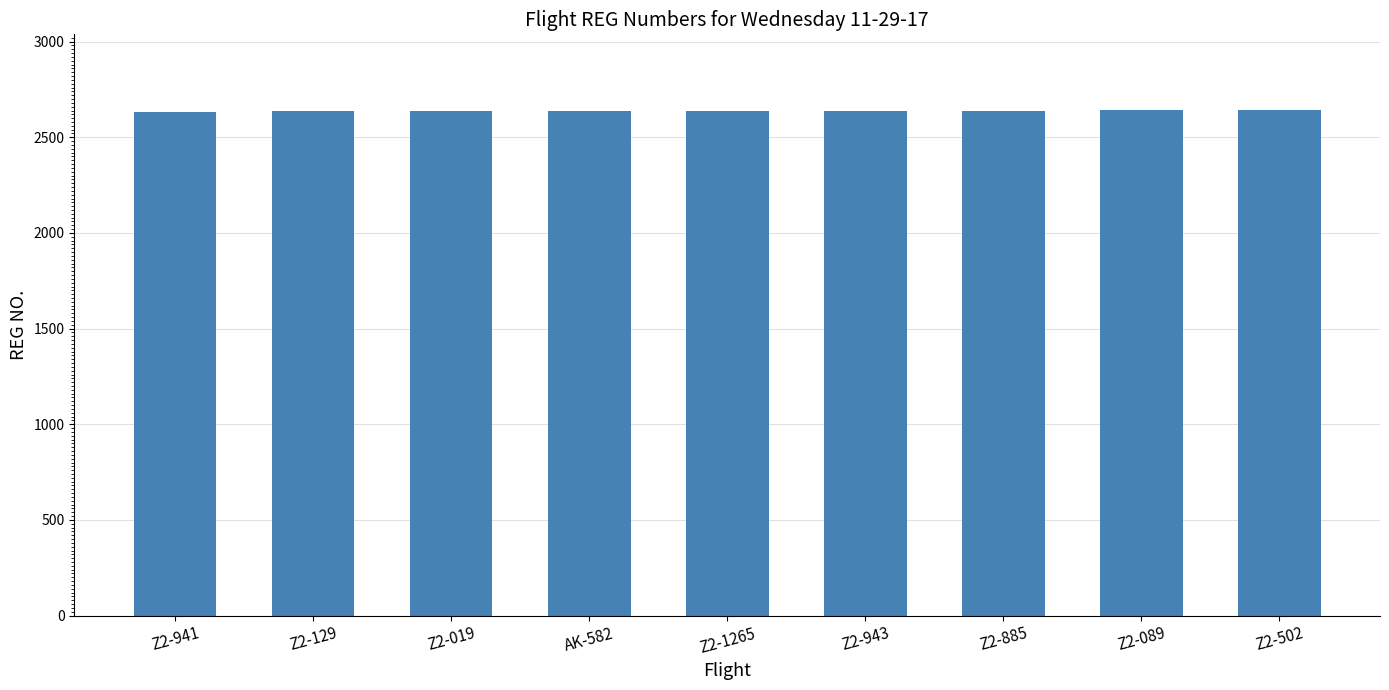

Is it true that the value at Z2-1265 is 2638?

True